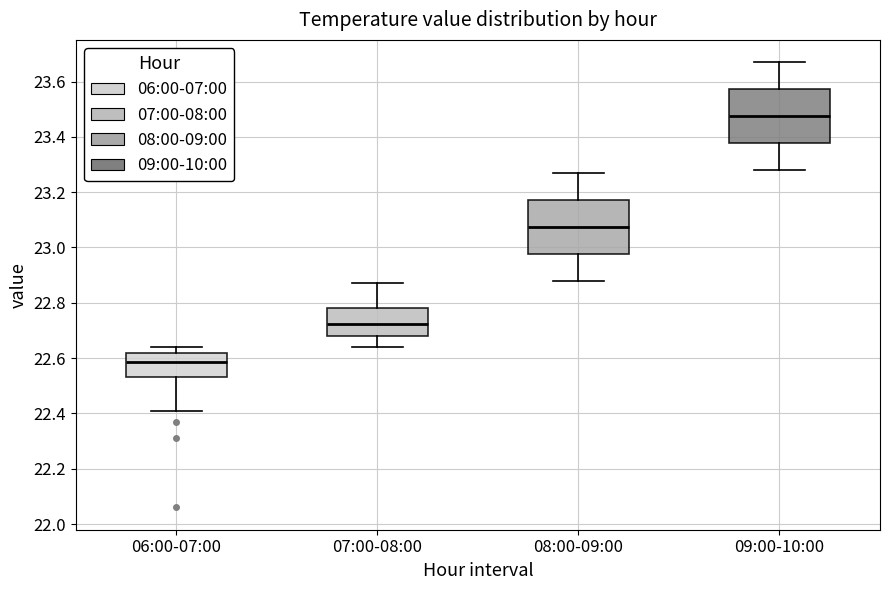

Reading left to right, read every box against the y-axis: the position of its median line, the range the box covers, and the ends of its whiskers. The values are not printed on the chart, so give them approximately, as read against the axis.

06:00-07:00: median 22.58, box 22.54 to 22.62, whiskers 22.42 to 22.64
07:00-08:00: median 22.72, box 22.68 to 22.78, whiskers 22.64 to 22.88
08:00-09:00: median 23.08, box 22.98 to 23.18, whiskers 22.88 to 23.28
09:00-10:00: median 23.48, box 23.38 to 23.58, whiskers 23.28 to 23.68